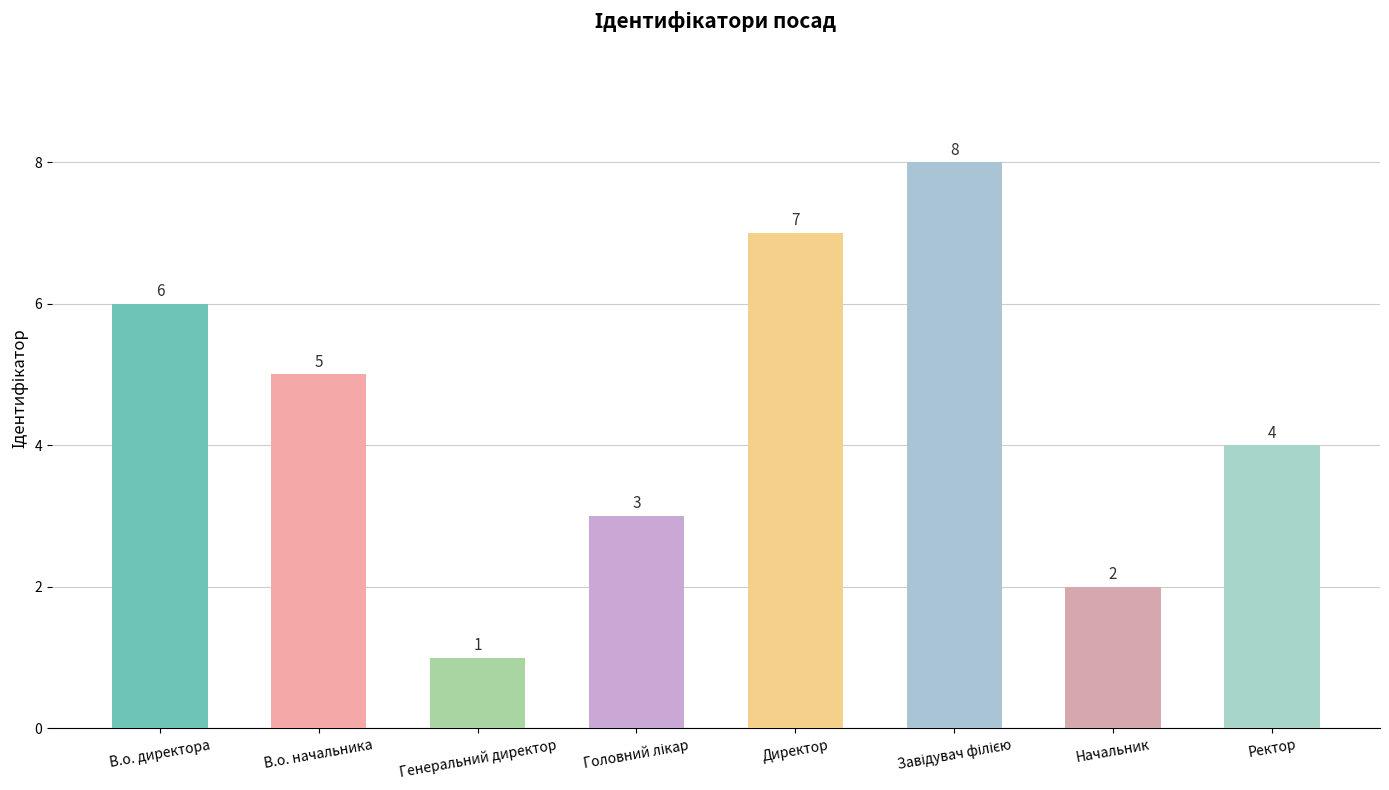

Reading left to right, what are all the values shown in this chart?

6	5	1	3	7	8	2	4